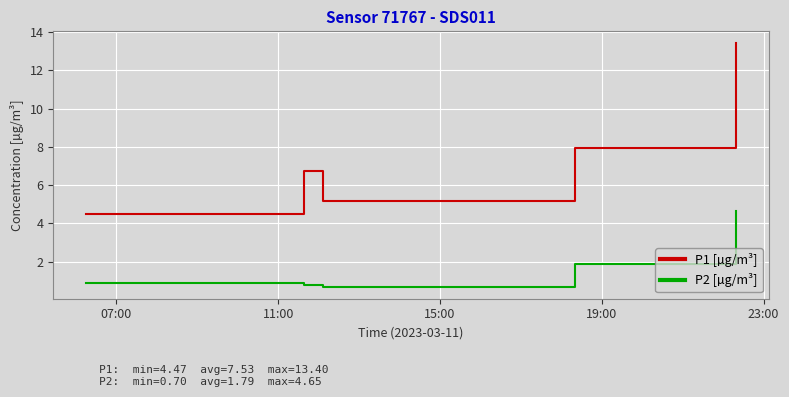

Which series has the largest total across all categories?

P1 [µg/m³]